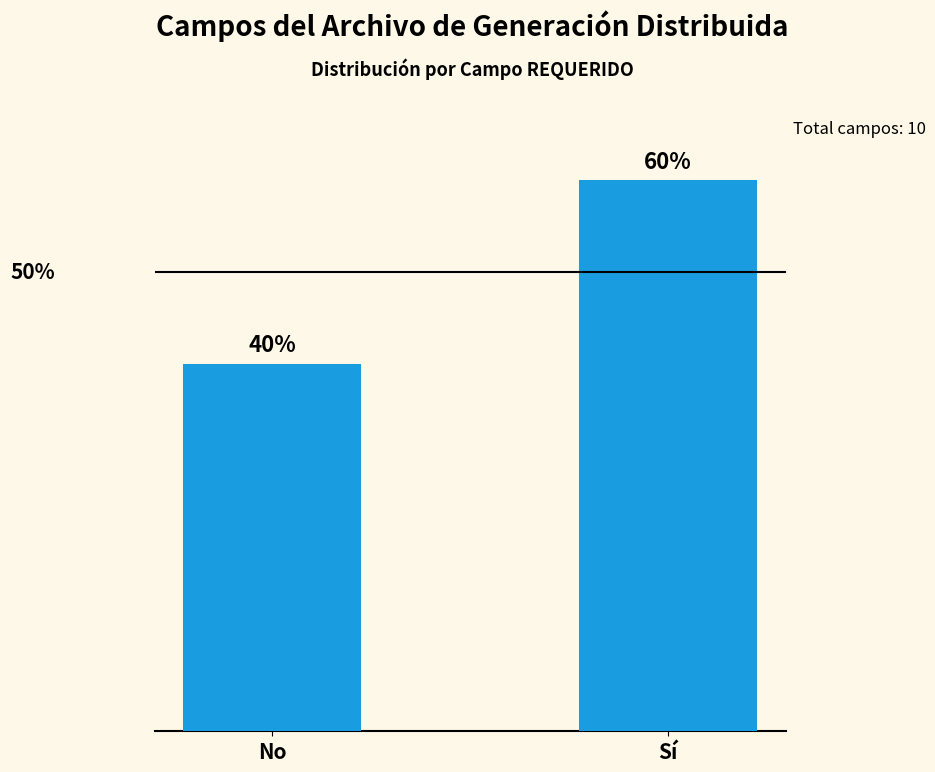

Are the bars horizontal?

No